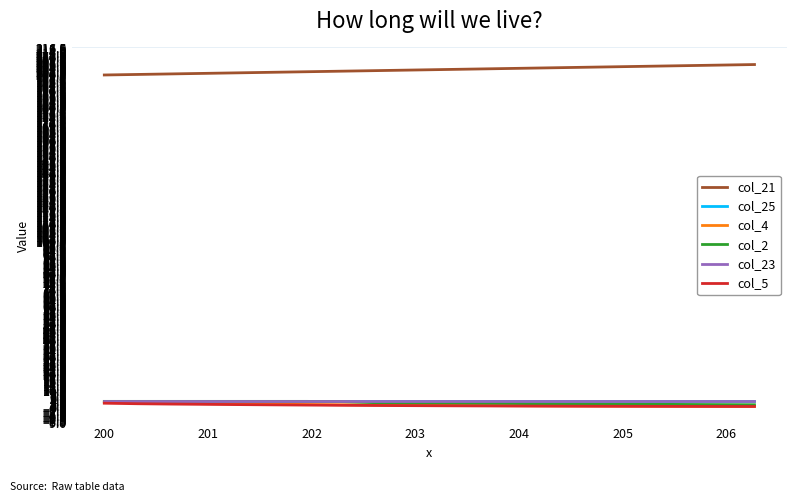

True or false: col_5 and col_2 intersect in this chart.

False